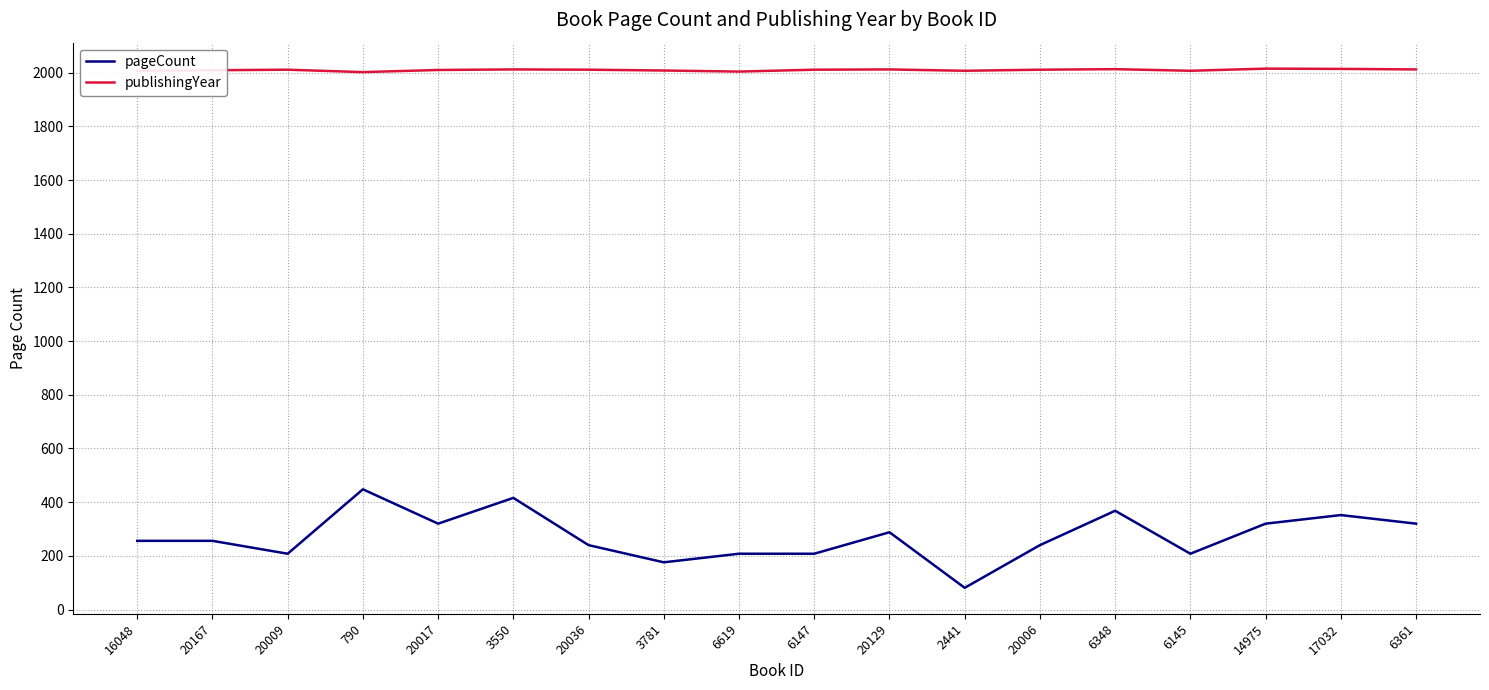

Rank the series at 20036 from highest to lowest value.

publishingYear, pageCount